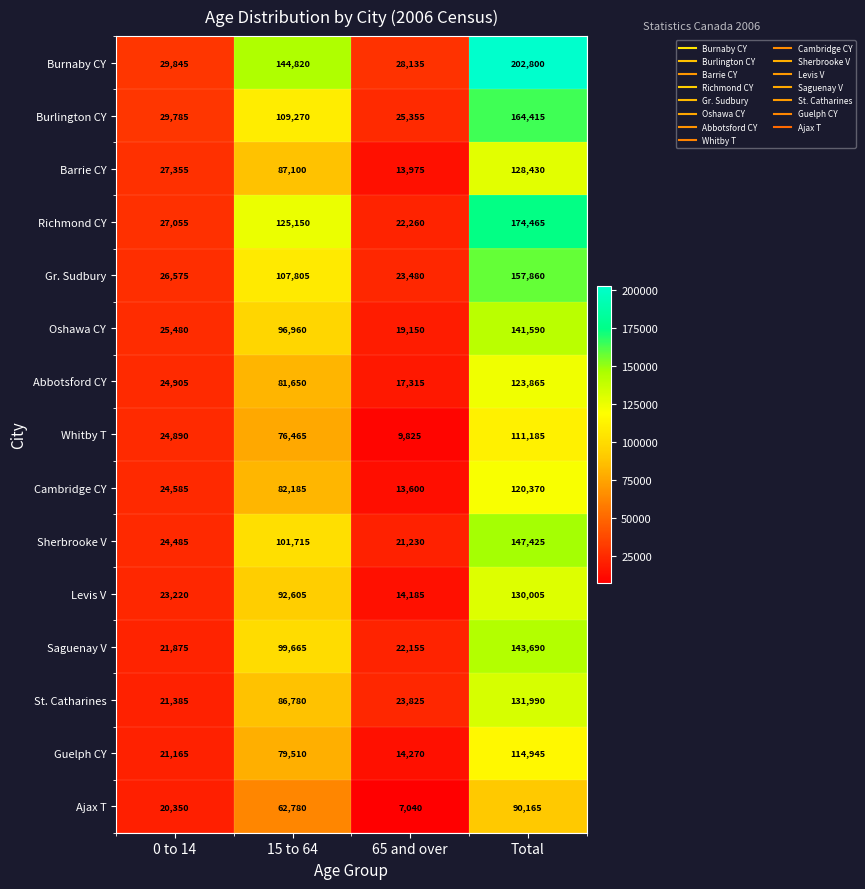

Between 15 to 64 and 65 and over, which series saw the biggest shift?

Burnaby CY